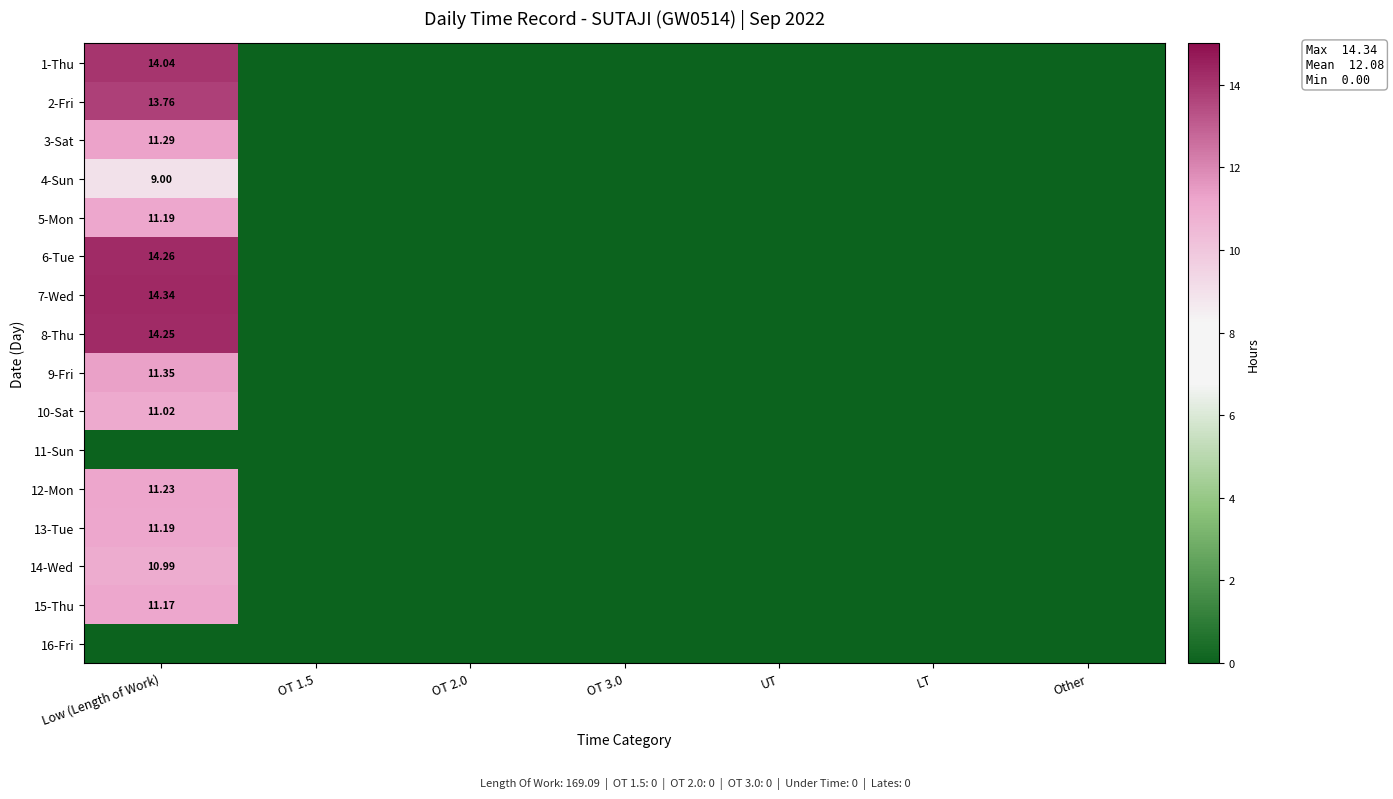

Rank the series by their maximum value, from highest to lowest.

7-Wed, 6-Tue, 8-Thu, 1-Thu, 2-Fri, 9-Fri, 3-Sat, 12-Mon, 5-Mon, 13-Tue, 15-Thu, 10-Sat, 14-Wed, 4-Sun, 11-Sun, 16-Fri